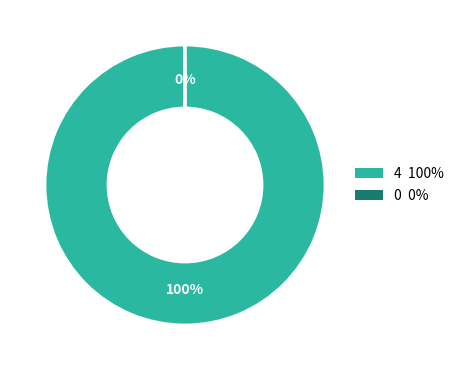

Is there a majority slice in this chart?

Yes